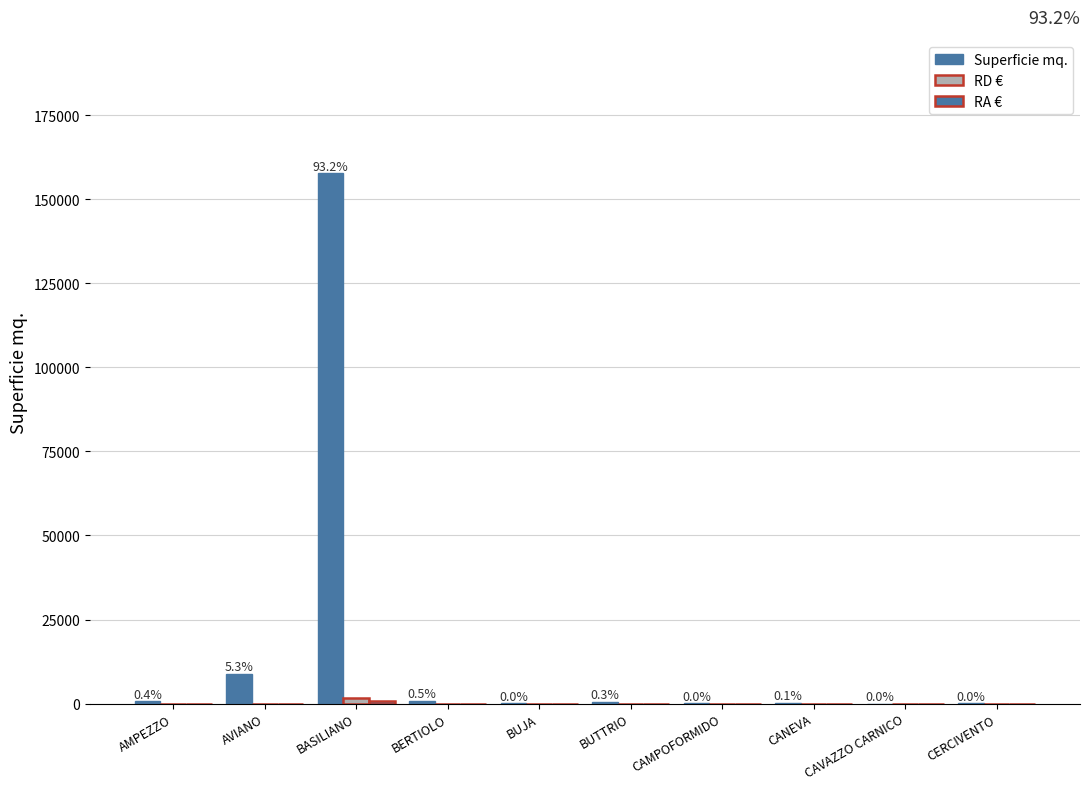

Are the bars grouped side by side (vs. stacked)?

Yes